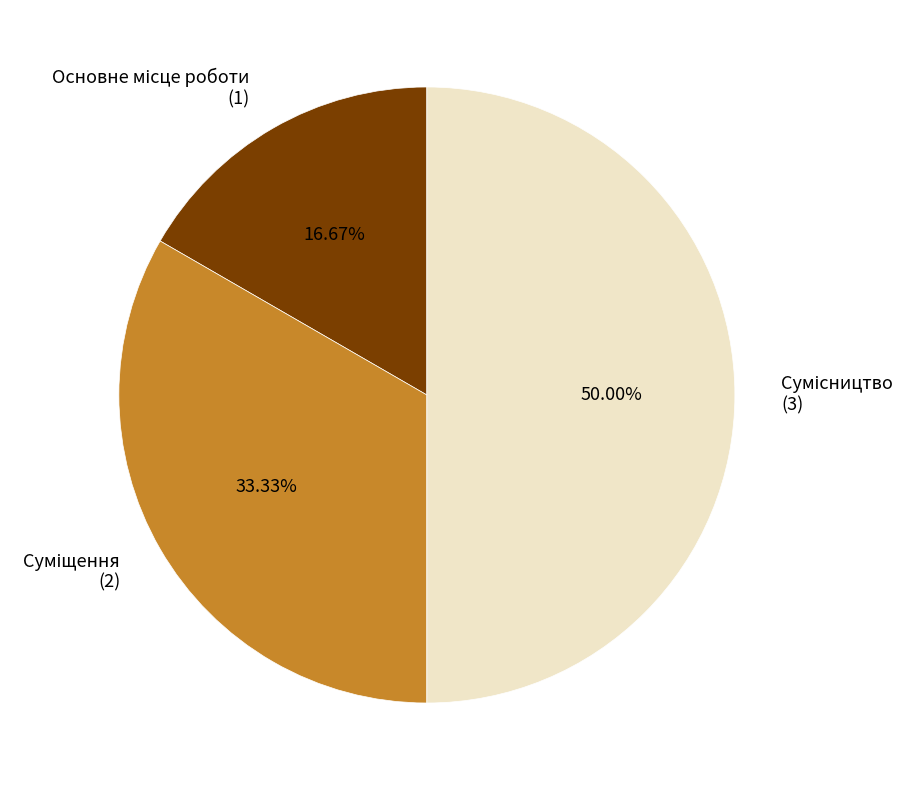

To the nearest percent, what percentage of the pie is Основне місце роботи?

17%